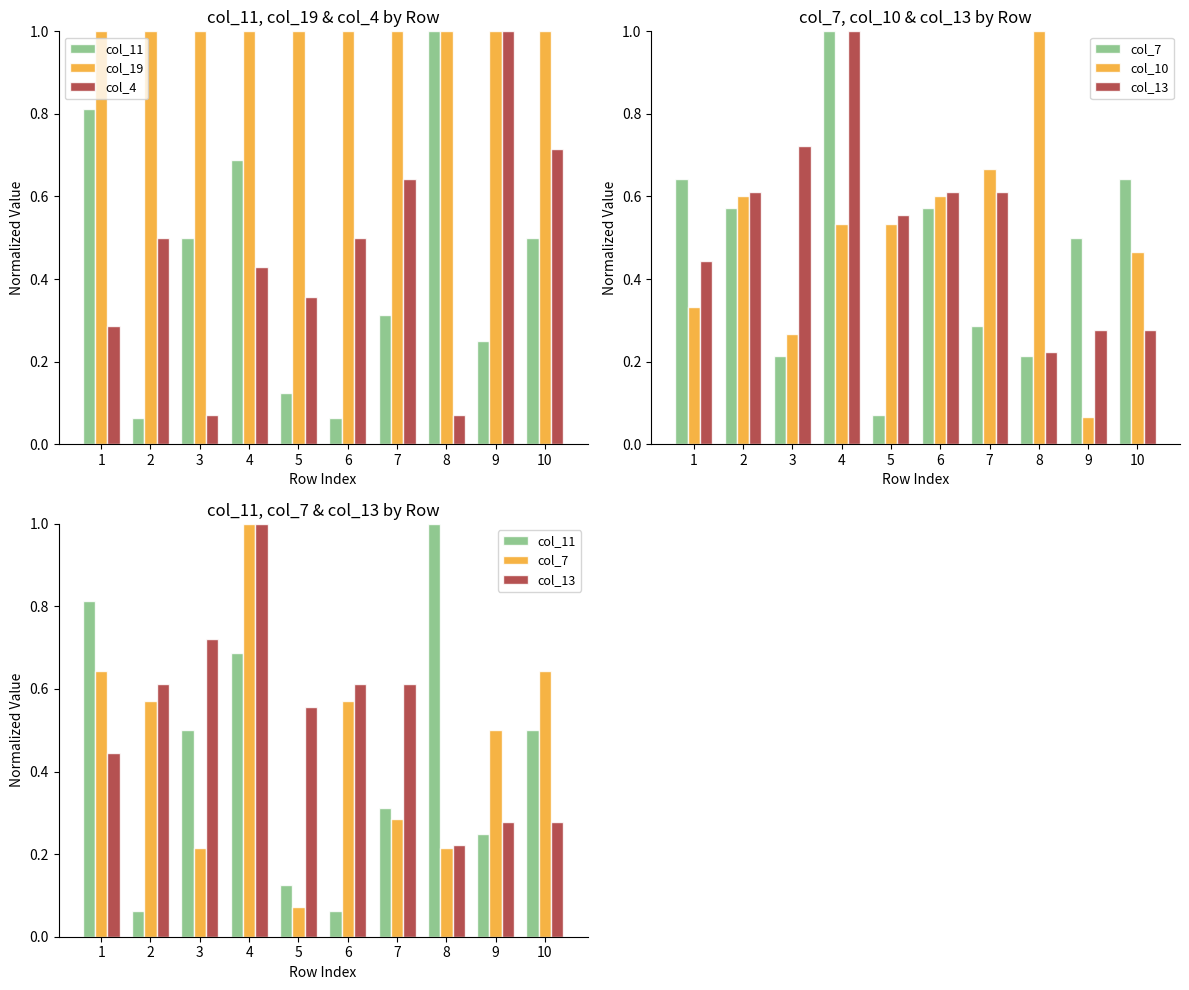

Between 4 and 10, which series saw the biggest shift?

col_13